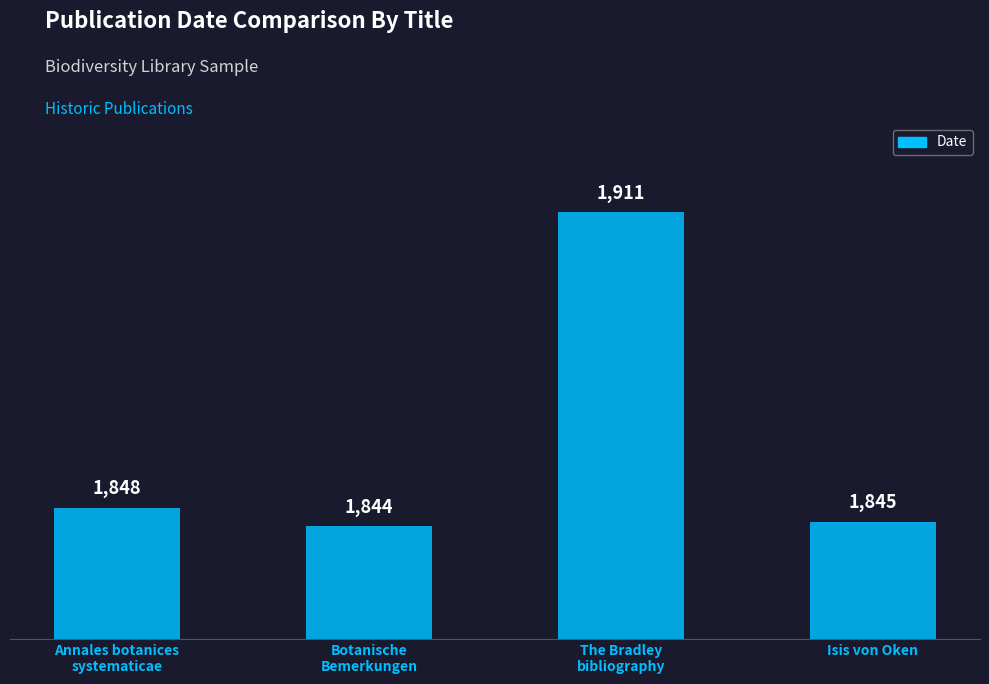

Reading left to right, list all the values displayed in this chart.

Annales botanices
systematicae=1848	Botanische
Bemerkungen=1844	The Bradley
bibliography=1911	Isis von Oken=1845